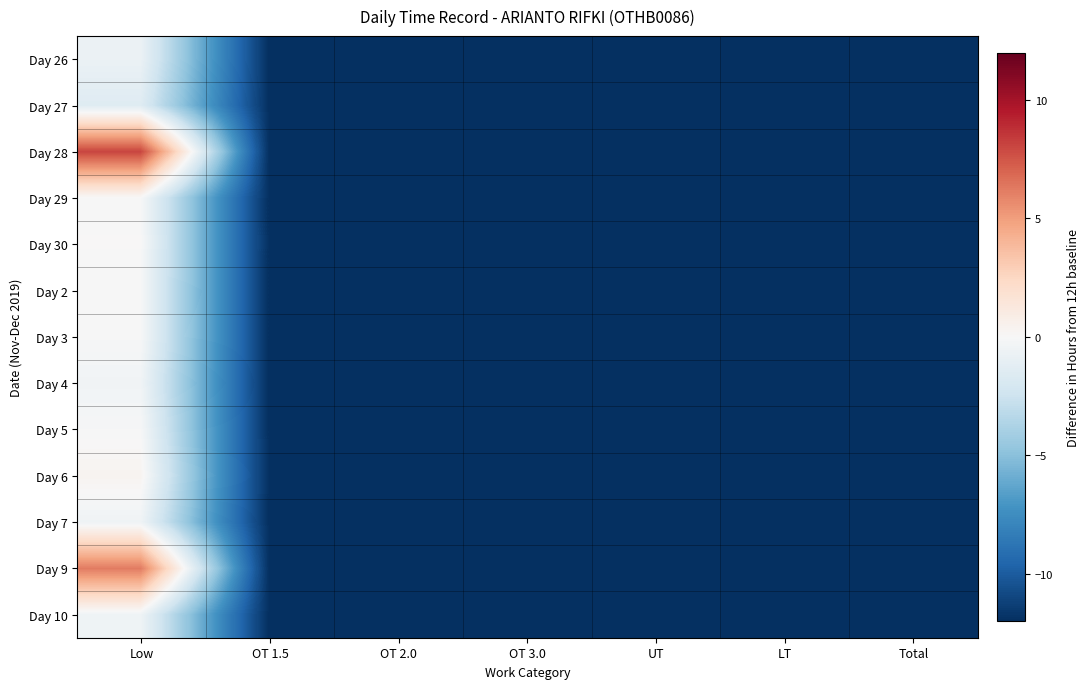

Reading left to right, list all the values displayed in this chart.

Day 26: Low=-0.7	OT 1.5=-12.0	OT 2.0=-12.0	OT 3.0=-12.0	UT=-12.0	LT=-12.0	Total=-12.0
Day 27: Low=-1.5	OT 1.5=-12.0	OT 2.0=-12.0	OT 3.0=-12.0	UT=-12.0	LT=-12.0	Total=-12.0
Day 28: Low=8.0	OT 1.5=-12.0	OT 2.0=-12.0	OT 3.0=-12.0	UT=-12.0	LT=-12.0	Total=-12.0
Day 29: Low=-0.0	OT 1.5=-12.0	OT 2.0=-12.0	OT 3.0=-12.0	UT=-12.0	LT=-12.0	Total=-12.0
Day 30: Low=0.0	OT 1.5=-12.0	OT 2.0=-12.0	OT 3.0=-12.0	UT=-12.0	LT=-12.0	Total=-12.0
Day 2: Low=-0.1	OT 1.5=-12.0	OT 2.0=-12.0	OT 3.0=-12.0	UT=-12.0	LT=-12.0	Total=-12.0
Day 3: Low=-0.1	OT 1.5=-12.0	OT 2.0=-12.0	OT 3.0=-12.0	UT=-12.0	LT=-12.0	Total=-12.0
Day 4: Low=-0.4	OT 1.5=-12.0	OT 2.0=-12.0	OT 3.0=-12.0	UT=-12.0	LT=-12.0	Total=-12.0
Day 5: Low=-0.1	OT 1.5=-12.0	OT 2.0=-12.0	OT 3.0=-12.0	UT=-12.0	LT=-12.0	Total=-12.0
Day 6: Low=0.3	OT 1.5=-12.0	OT 2.0=-12.0	OT 3.0=-12.0	UT=-12.0	LT=-12.0	Total=-12.0
Day 7: Low=-0.5	OT 1.5=-12.0	OT 2.0=-12.0	OT 3.0=-12.0	UT=-12.0	LT=-12.0	Total=-12.0
Day 9: Low=6.2	OT 1.5=-12.0	OT 2.0=-12.0	OT 3.0=-12.0	UT=-12.0	LT=-12.0	Total=-12.0
Day 10: Low=-0.5	OT 1.5=-12.0	OT 2.0=-12.0	OT 3.0=-12.0	UT=-12.0	LT=-12.0	Total=-12.0